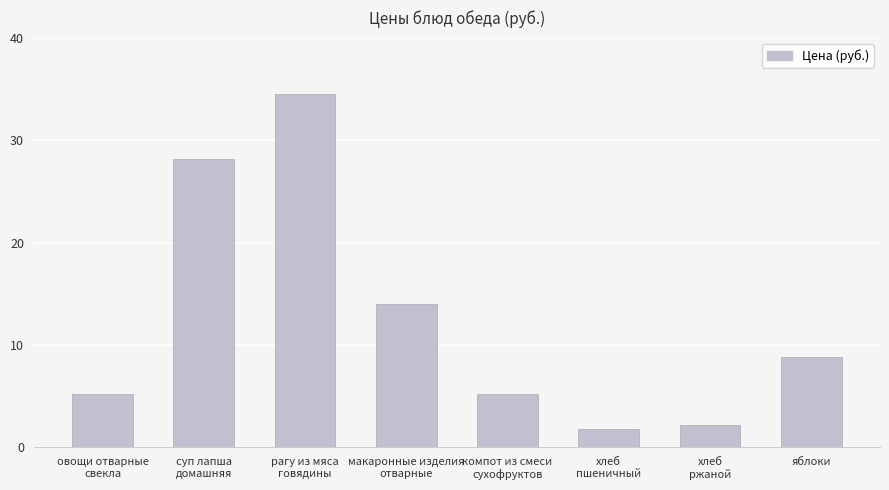

Does the chart contain stacked bars?

No